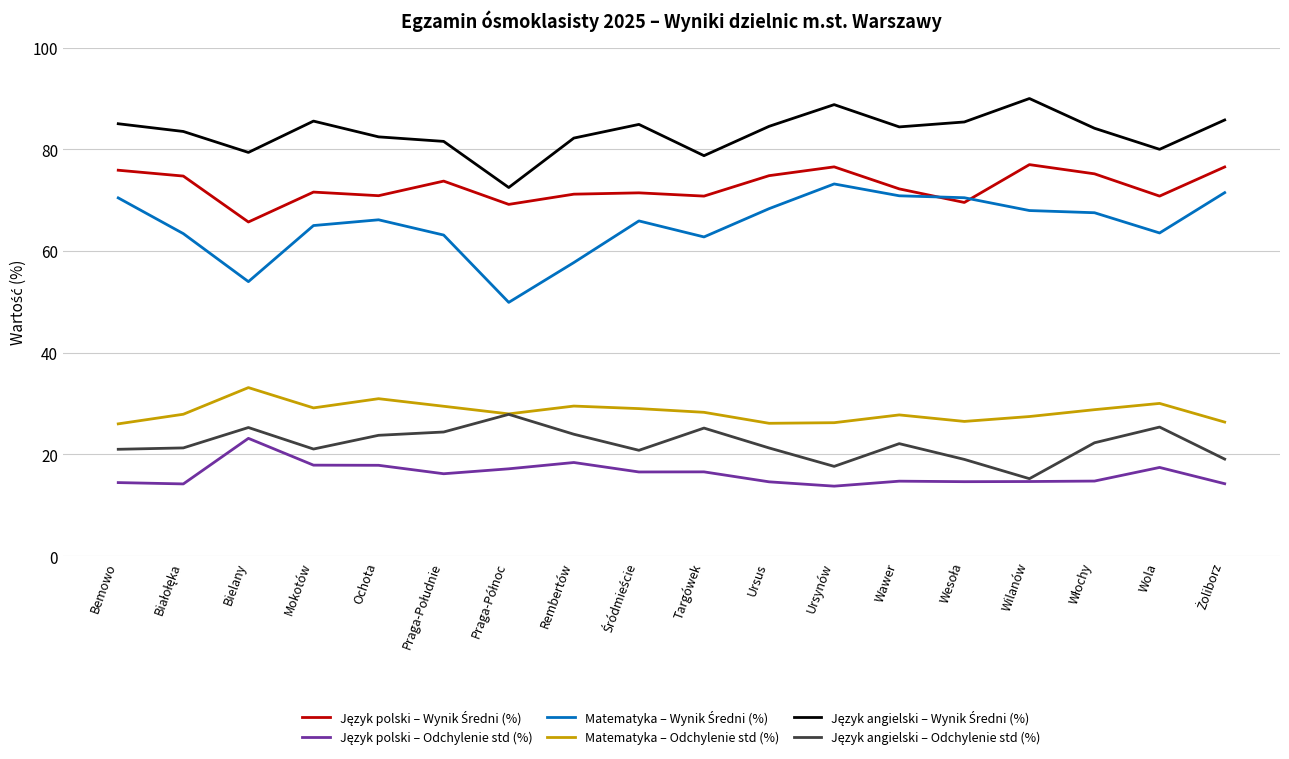

At how many categories does at least one series exceed 30?

18